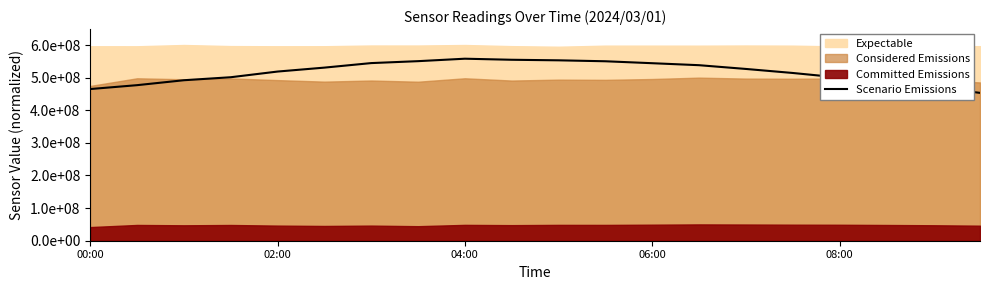

Reading left to right, list all the values displayed in this chart.

464981989.9	476873347.2	492000000.0	501196826.9	518606921.4	530654882.4	544556744.0	550469213.6	557985487.6	554744500.6	553053301.4	550159495.1	544196452.9	538111647.9	526603791.6	514265899.9	500226736.1	490673594.3	471177810.9	453257218.3